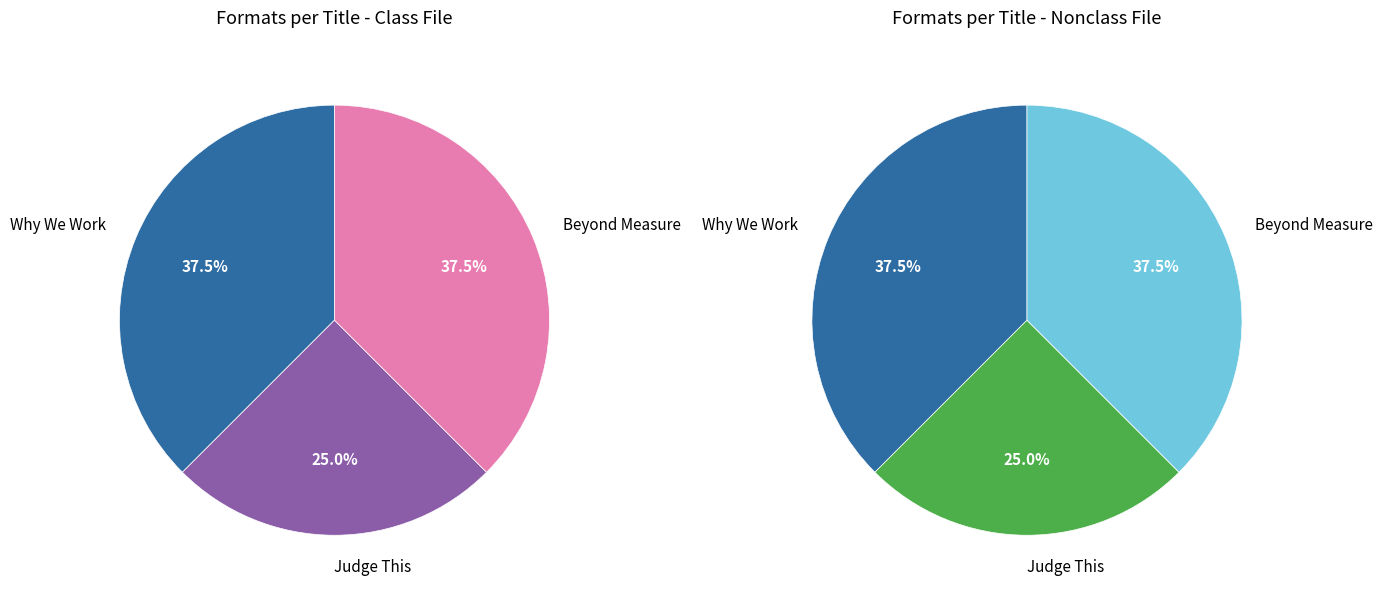

Is it true that Beyond Measure is 38% of the pie?

True